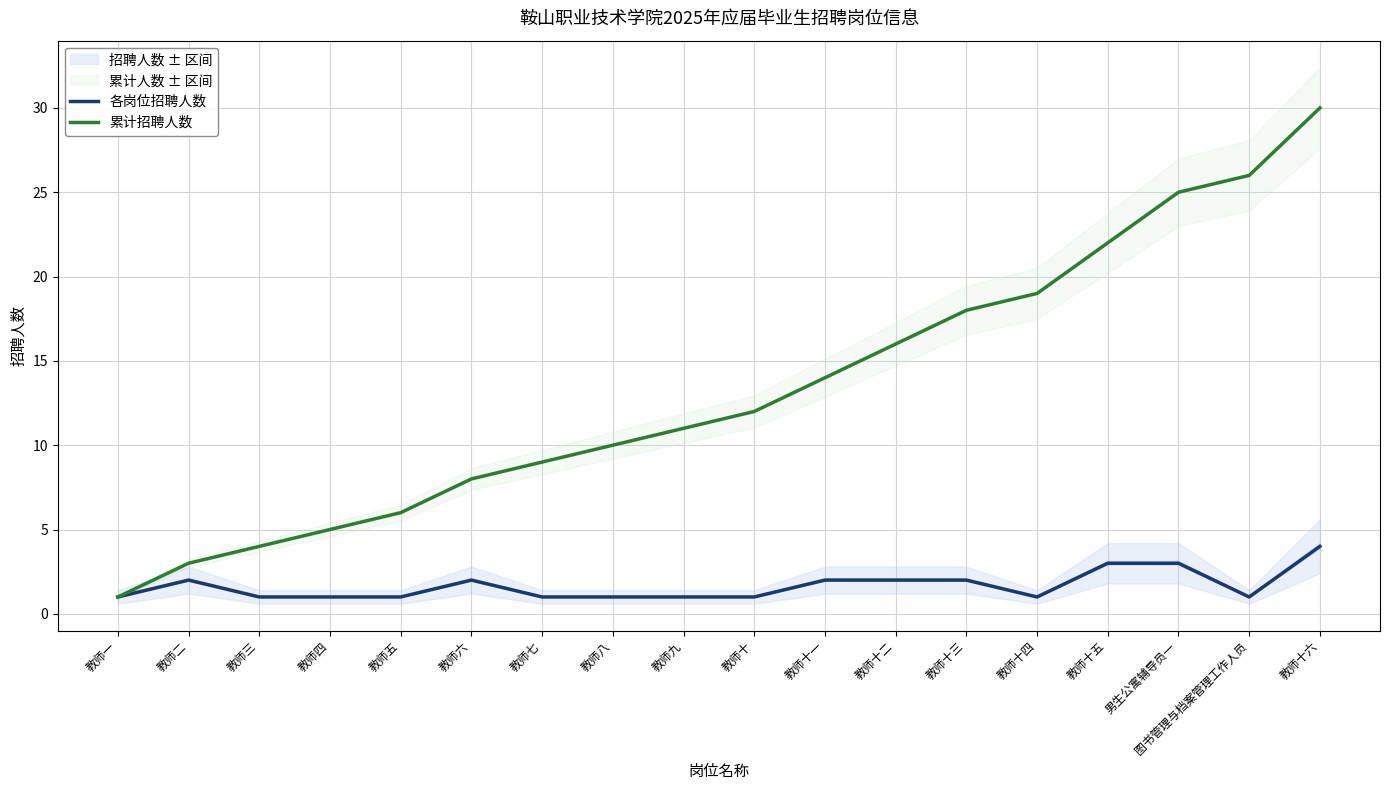

Read the 各岗位招聘人数 value at 教师九.

1